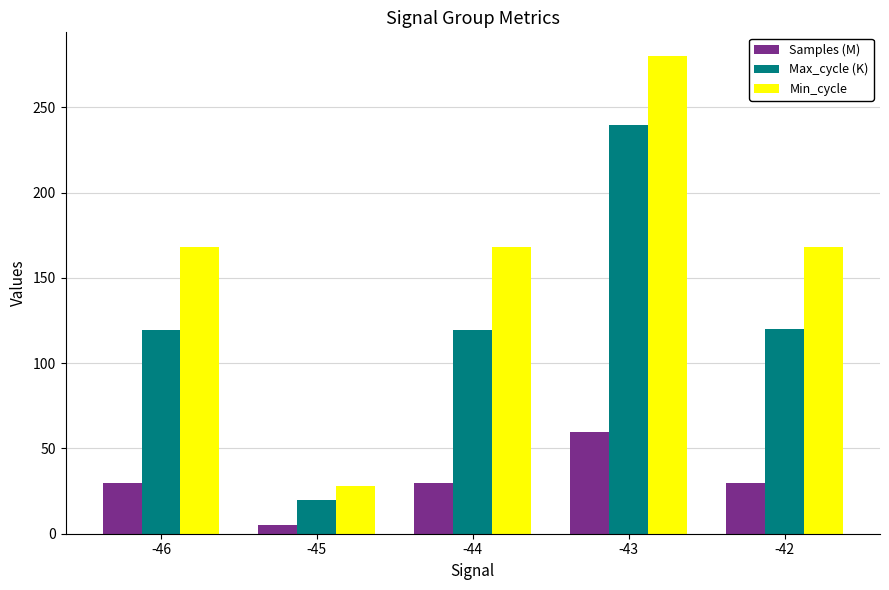

What is the sum of the Max_cycle (K) values at -43 and -42?

359.5